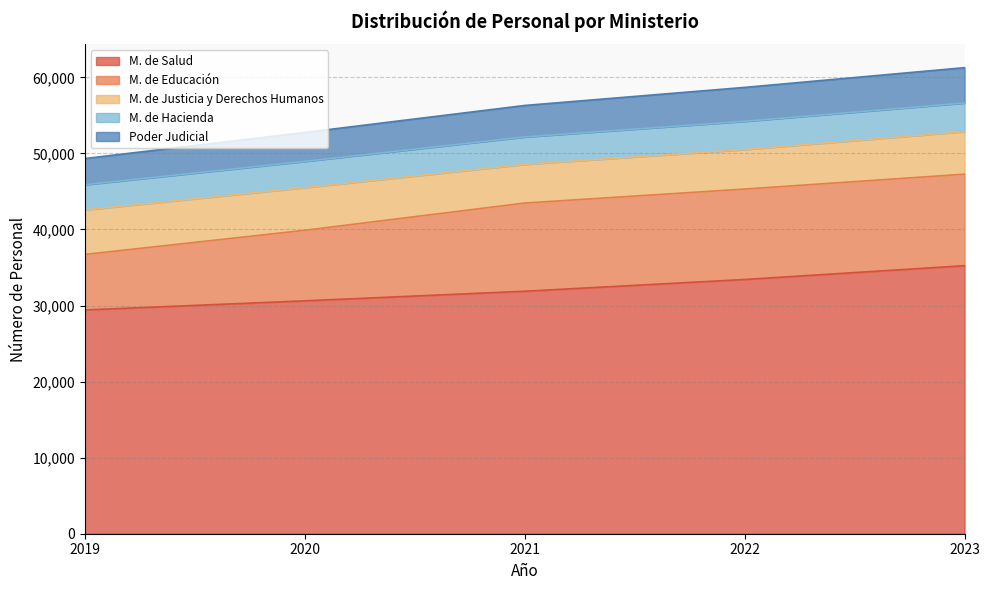

What is the total value across all series at 2019?

49321